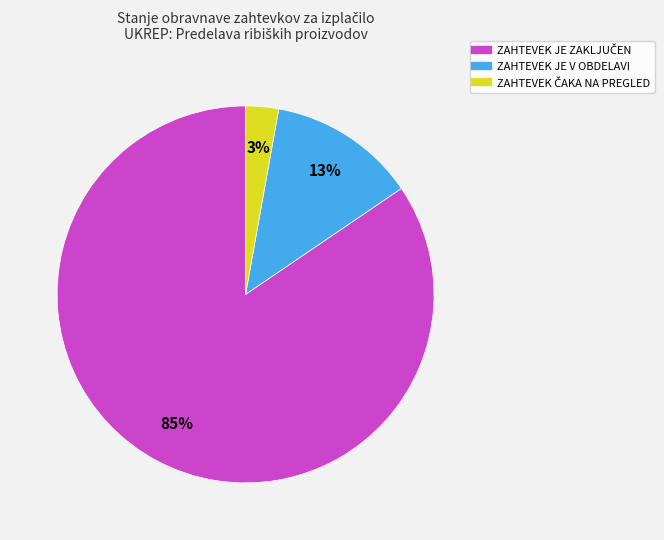

How many slices are in this pie chart?

3